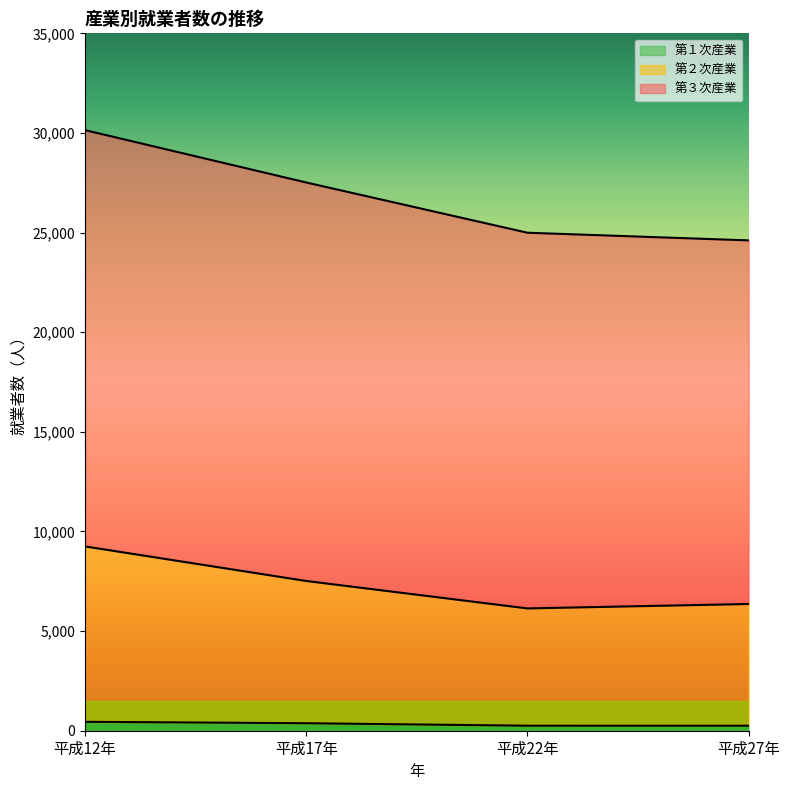

True or false: 第２次産業 and 第３次産業 intersect in this chart.

False